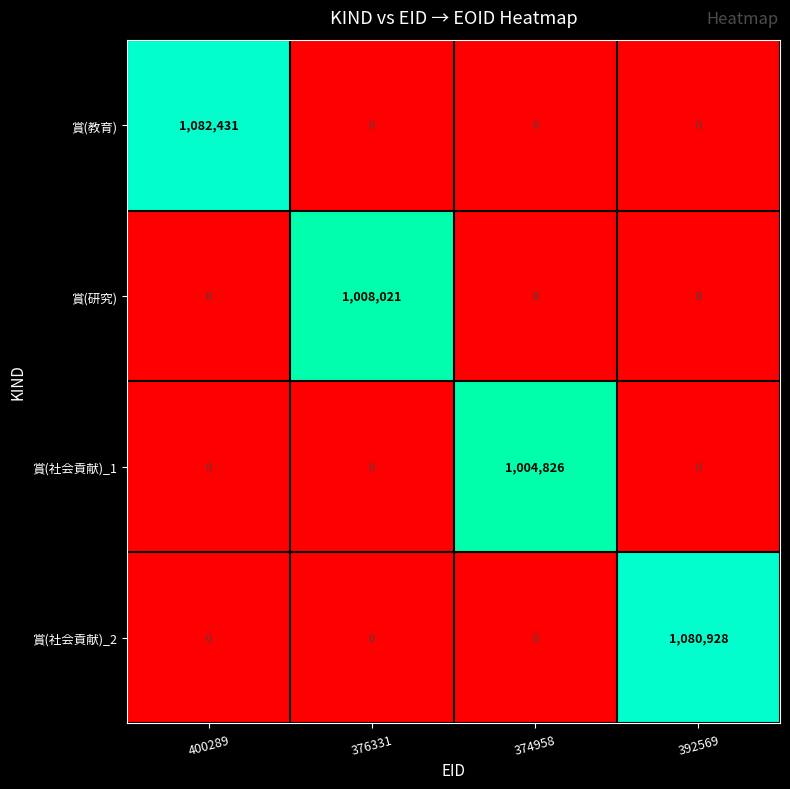

Count the number of data series in this chart.

4